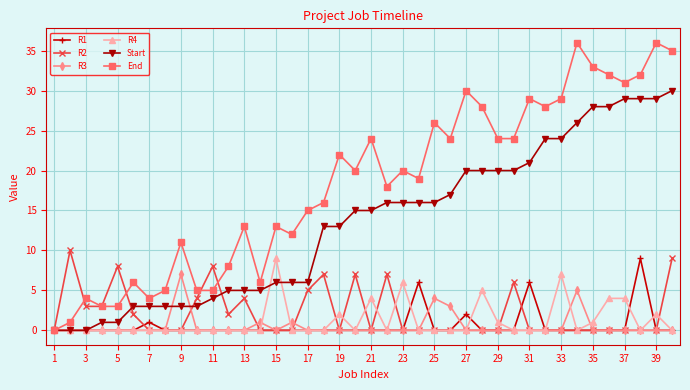

In End, how many points are higher than both neighbors (excluding endpoints)?

13